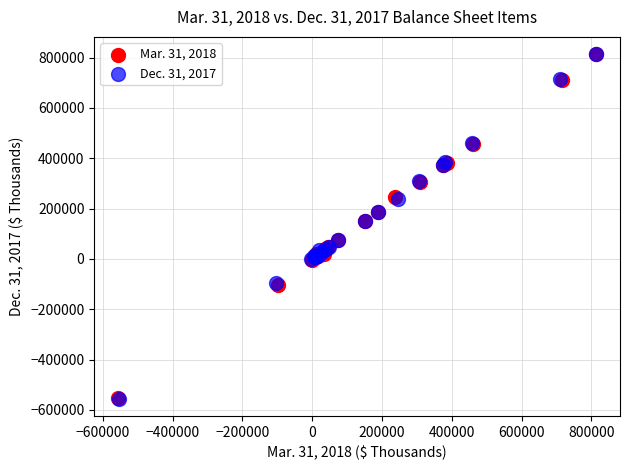

Which series has the widest spread of Y values?

Dec. 31, 2017